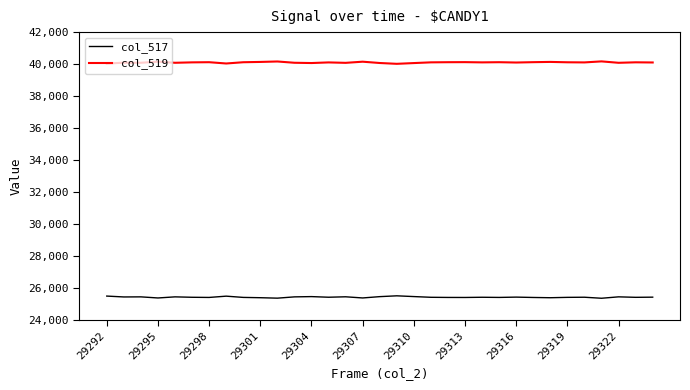

True or false: col_517 and col_519 cross at least once.

False